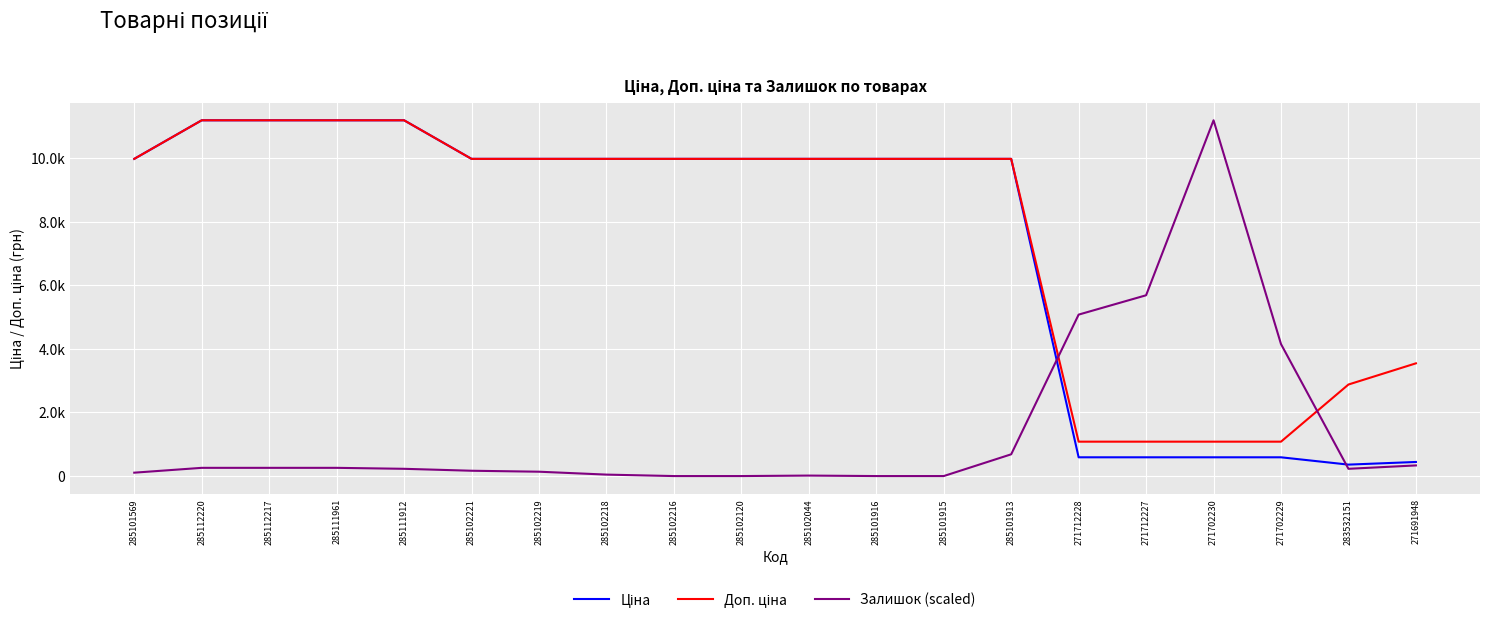

Is it true that Ціна equals 14437.2 at 285102218?

False